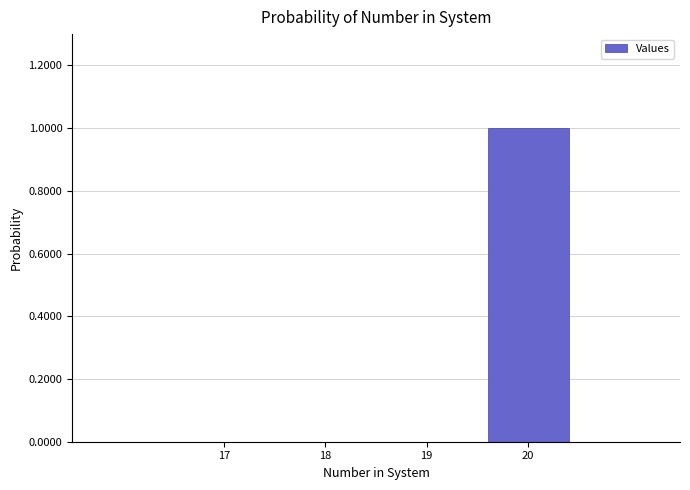

The chart shows a value of -0.6 at 18. True or false?

False